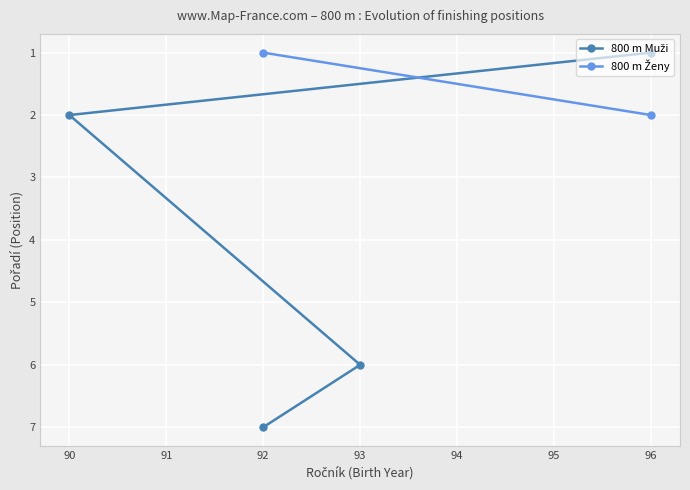

Does the chart display data point markers on the line(s)?

Yes